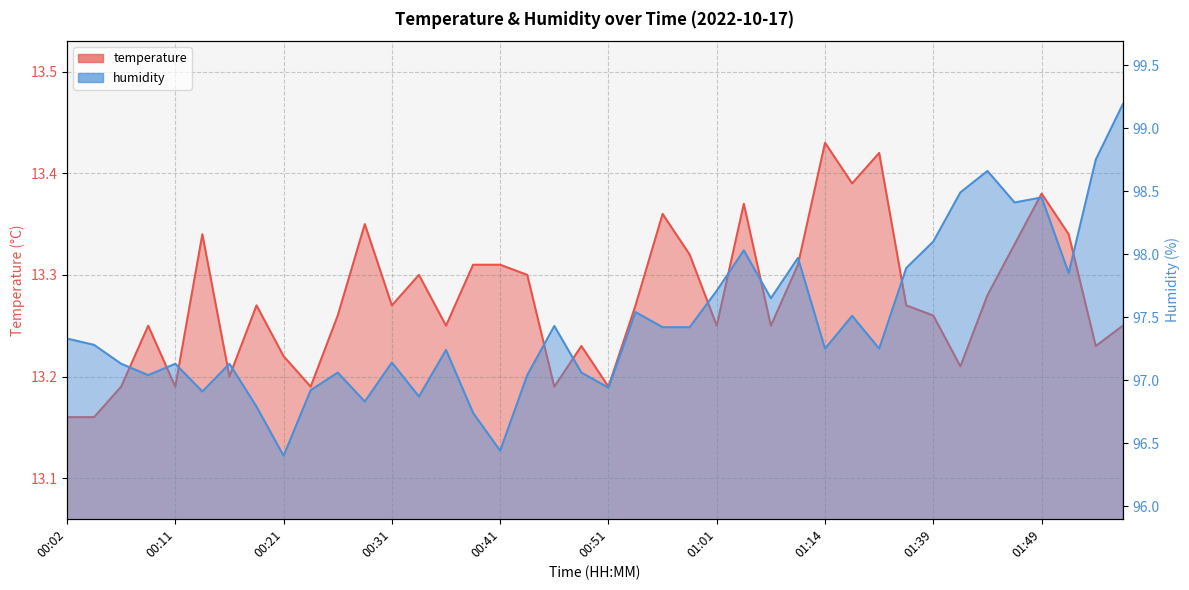

In humidity, how many points are higher than both neighbors (excluding endpoints)?

12